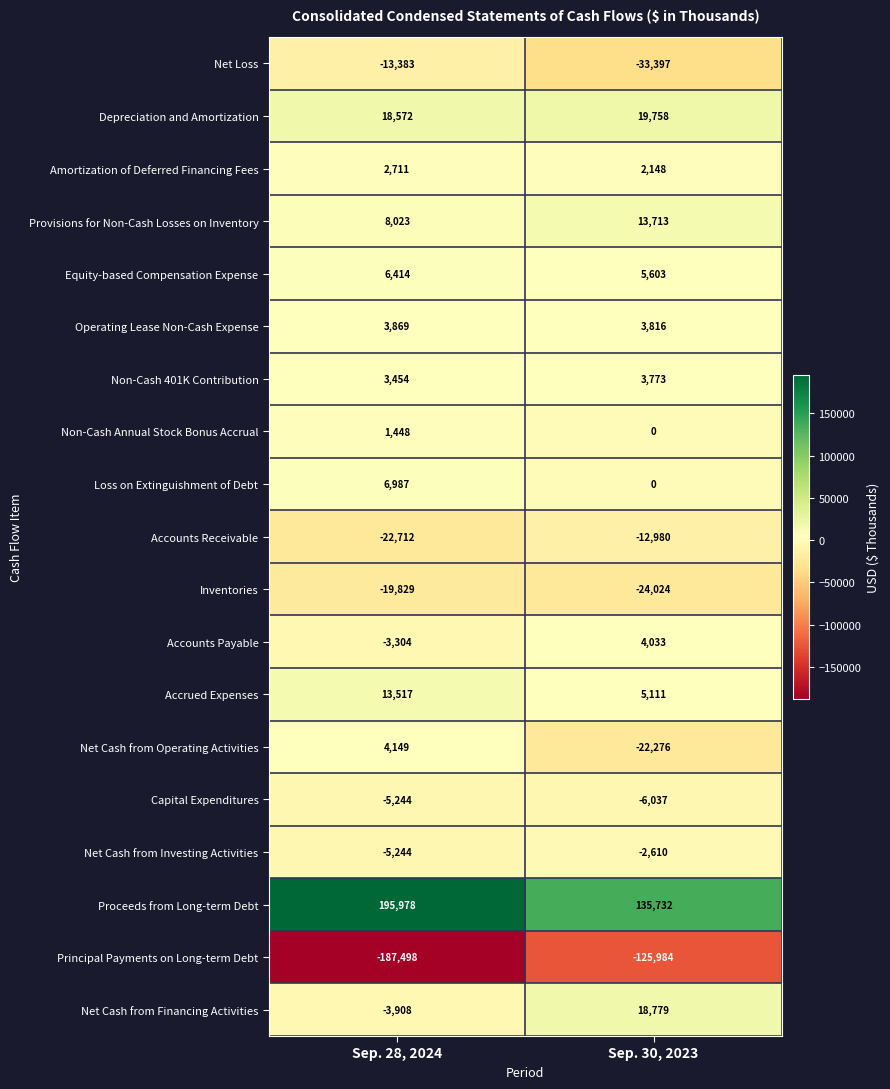

What is the difference between the Provisions for Non-Cash Losses on Inventory values at Sep. 28, 2024 and Sep. 30, 2023?

5690